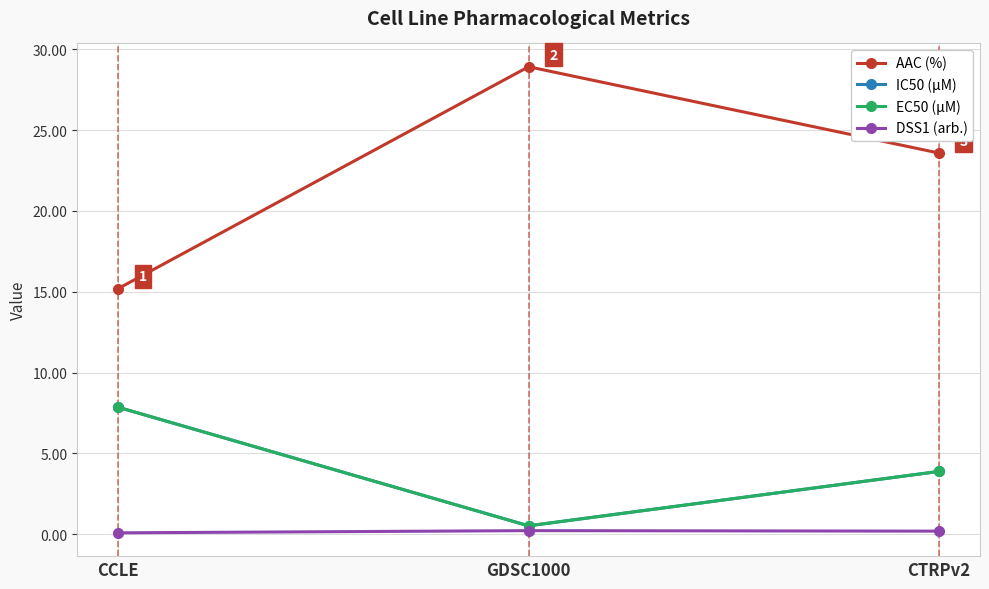

True or false: AAC (%) has a value of 5.4 at CCLE.

False